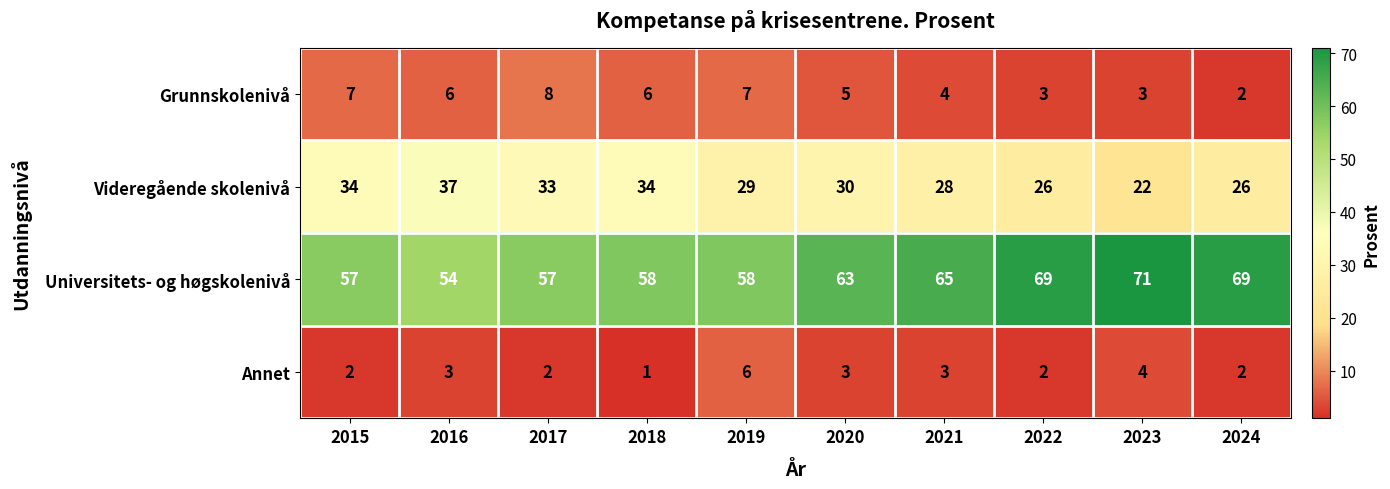

At 2015, list the series in order from largest to smallest.

Universitets- og høgskolenivå, Videregående skolenivå, Grunnskolenivå, Annet